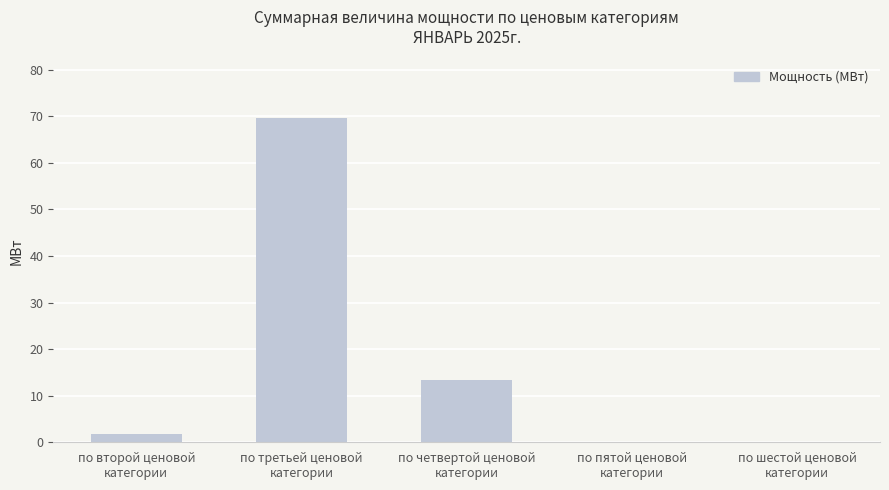

What is the greatest value displayed?

69.7